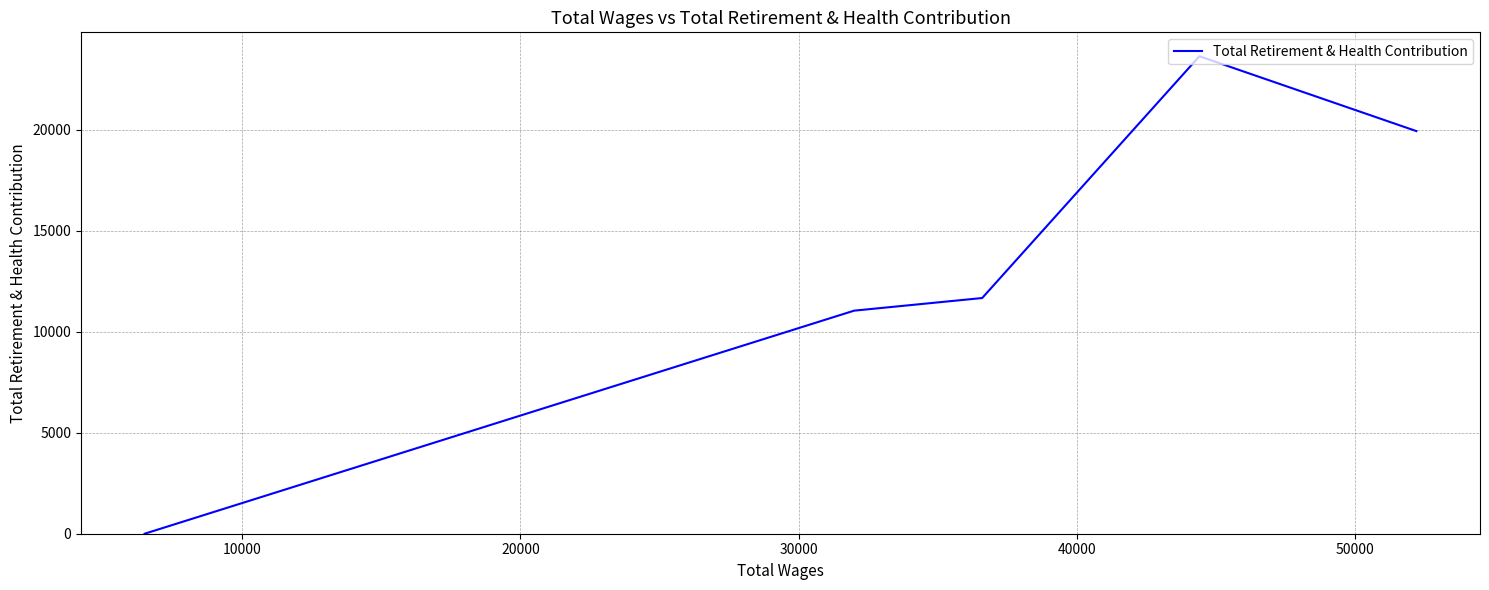

How many distinct data groups are displayed?

1